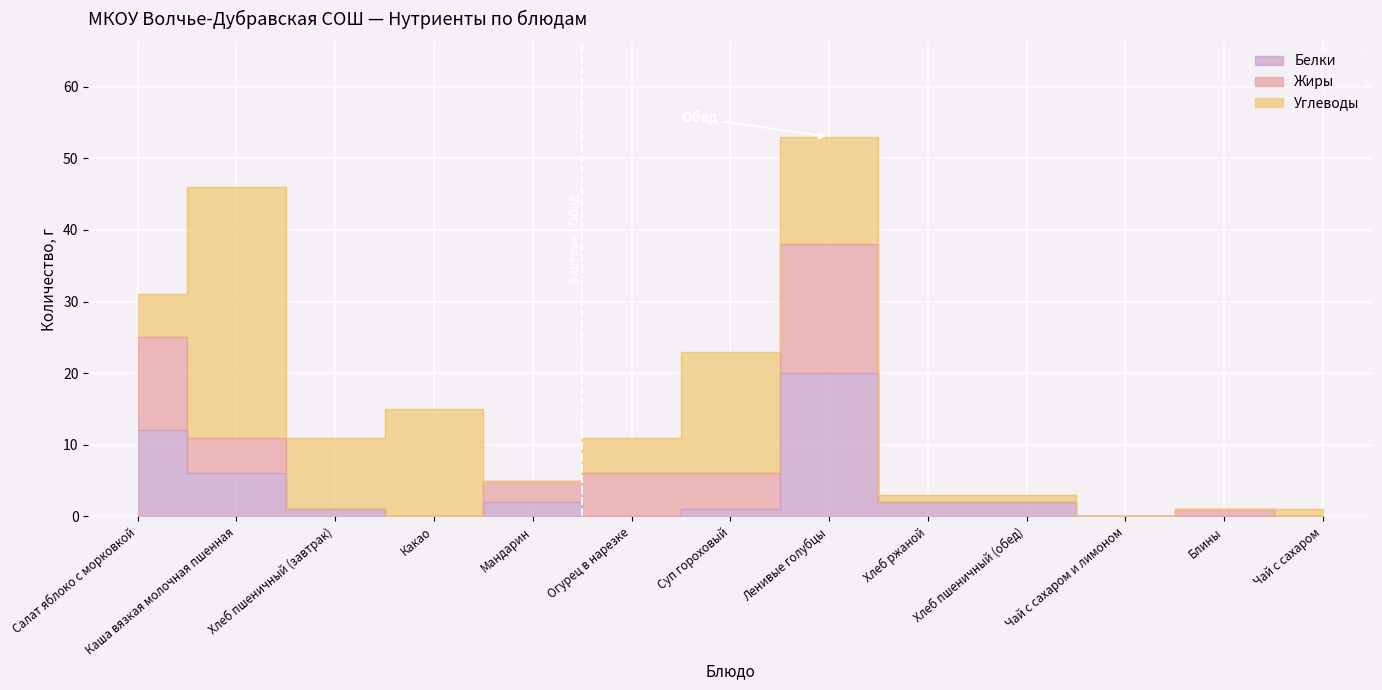

Does the chart display data point markers on the line(s)?

No